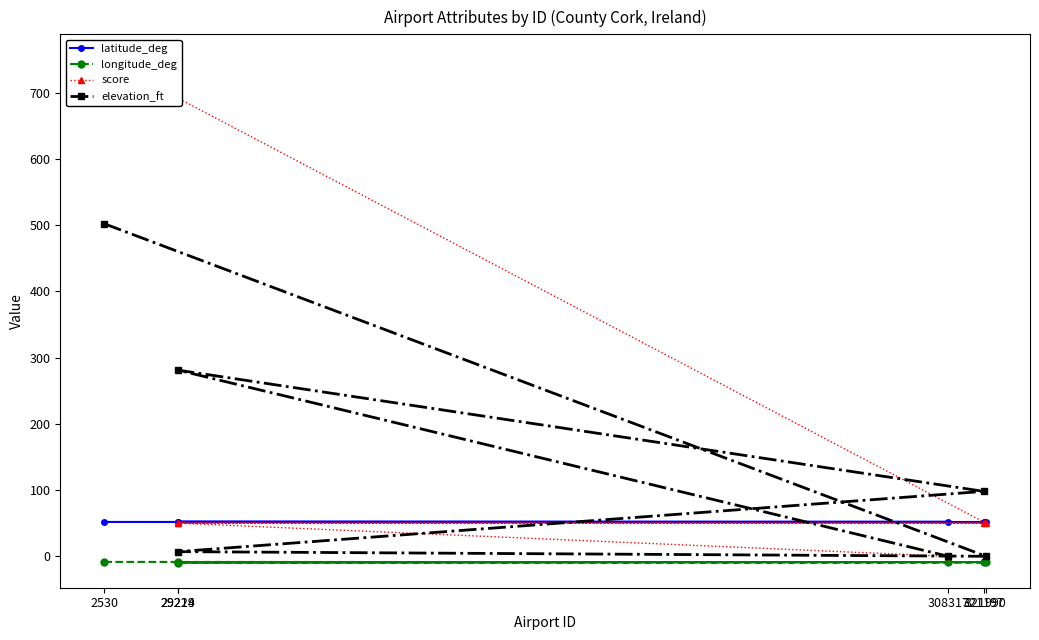

What is the sum of all score values?

950.0